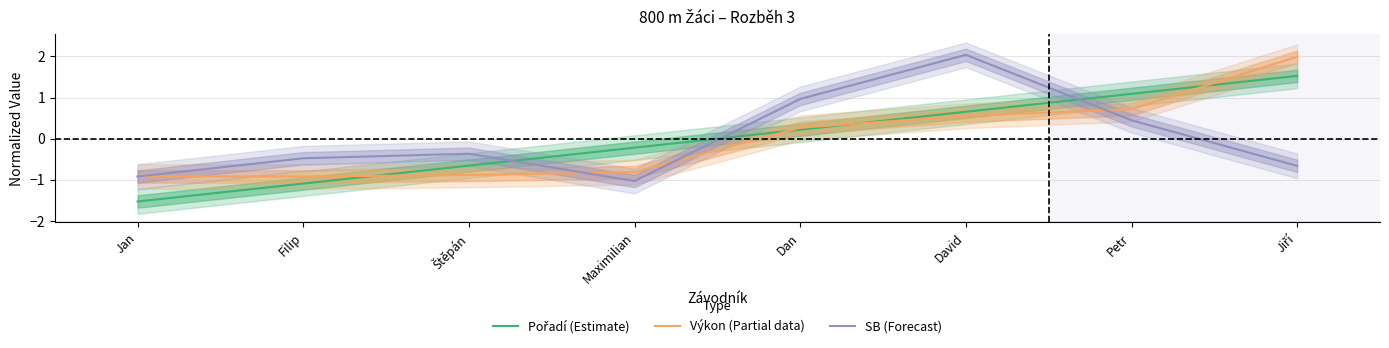

Rank the series at Dan from lowest to highest value.

Pořadí (Estimate), Výkon (Partial data), SB (Forecast)